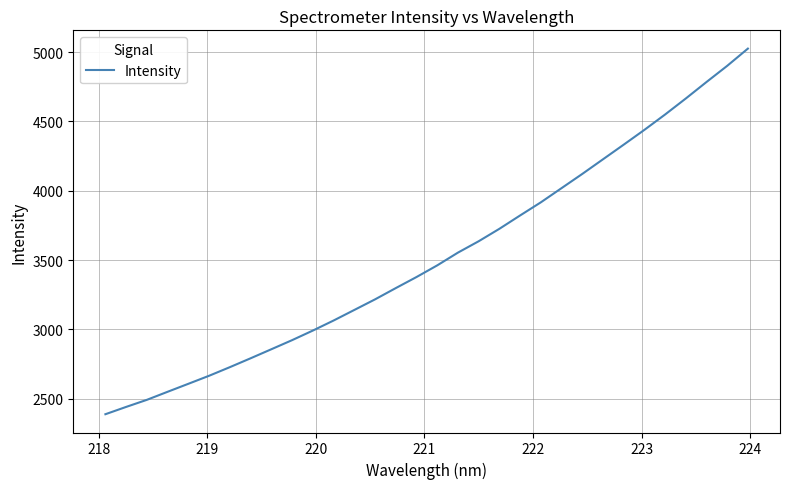

What is the maximum value shown in the chart?

5025.2